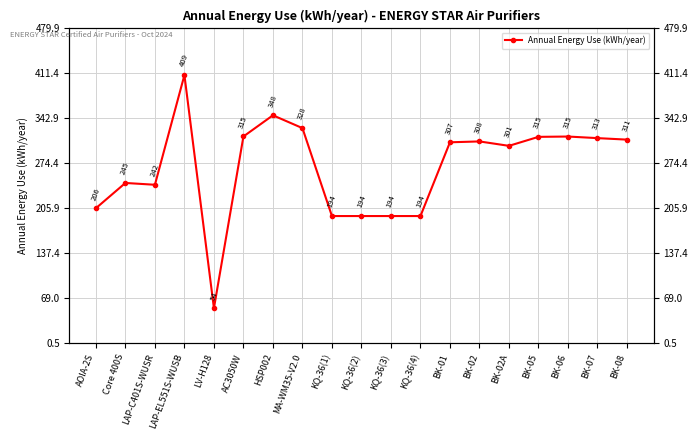

What is the label of the 14th point from the left?

BK-02